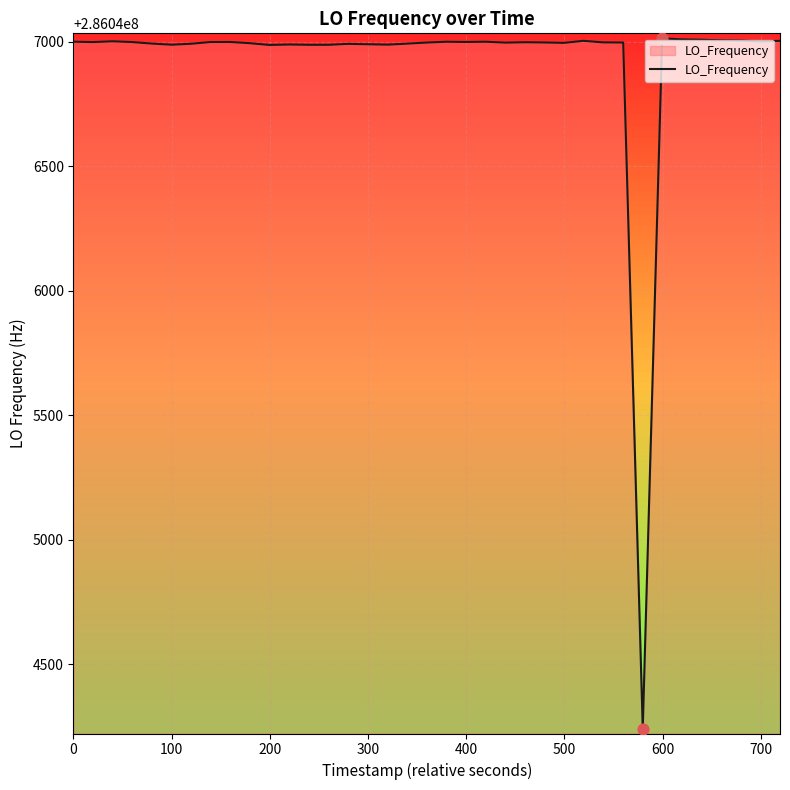

What is the difference between the maximum and minimum values?

2773.3